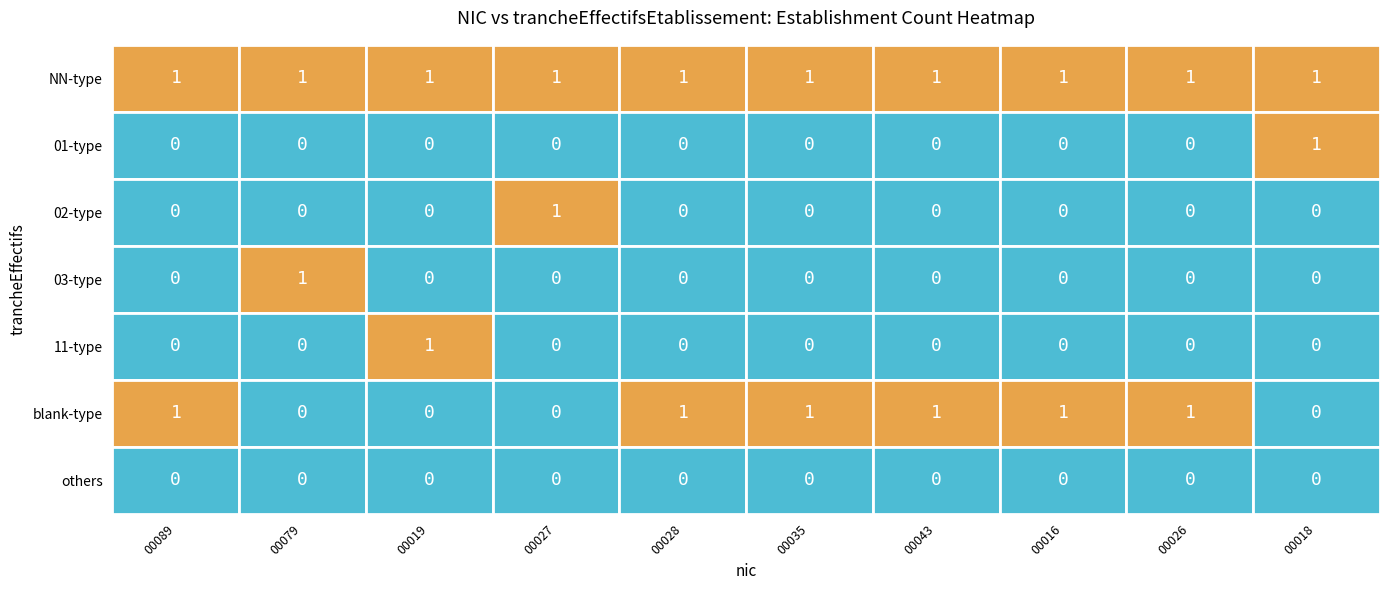

What is the difference between the maximum and minimum values in the 02 series?

1